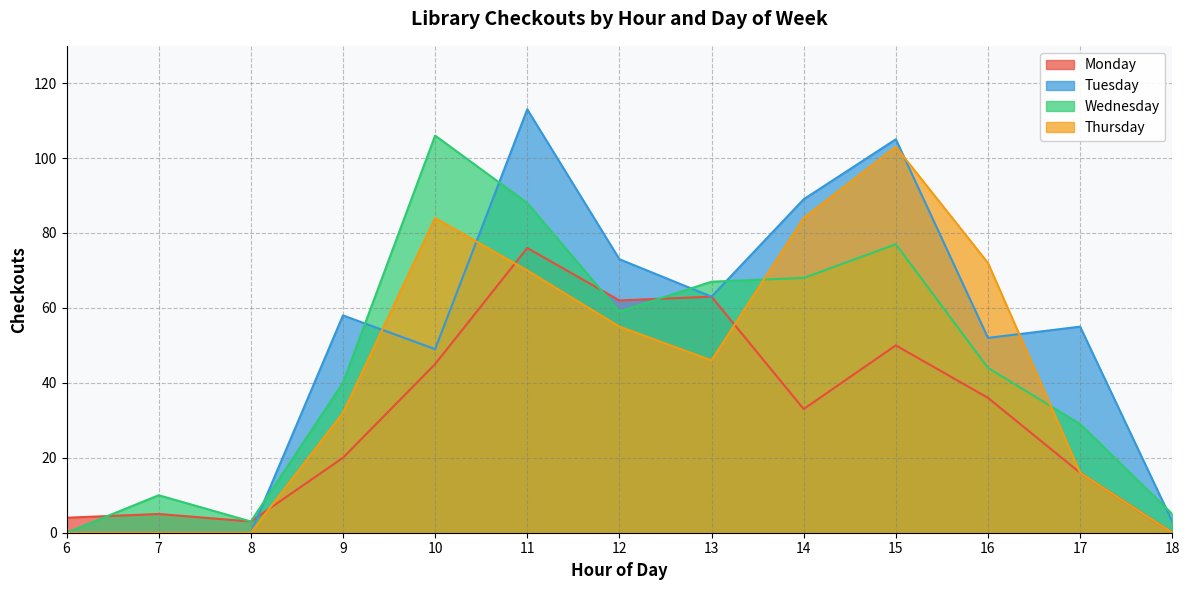

The Monday series shows 3 at 8. True or false?

True